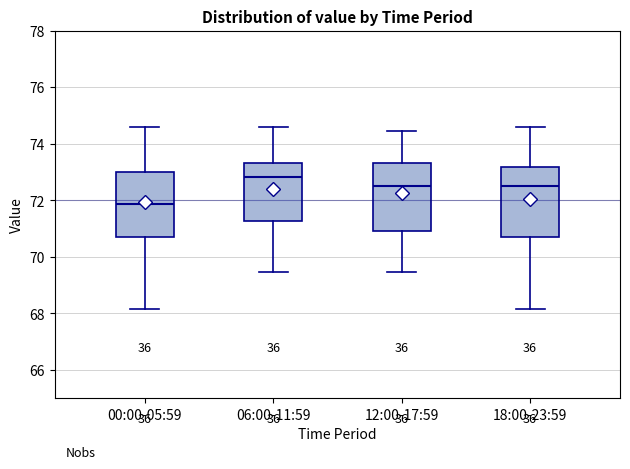

Where is the lower edge of the box for 06:00-11:59 on the y-axis? The values are not printed on the chart, so give them approximately, as read against the axis.

71.2